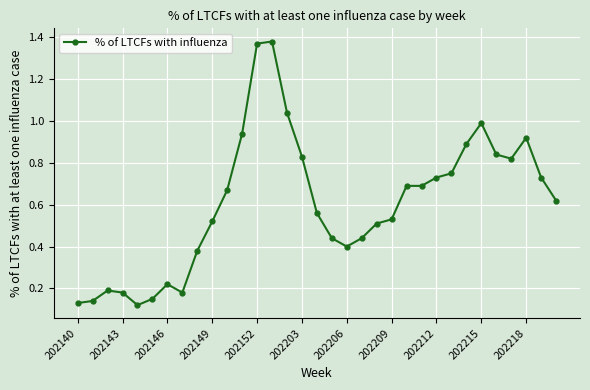

What is the difference between the second highest and second lowest values?

1.2